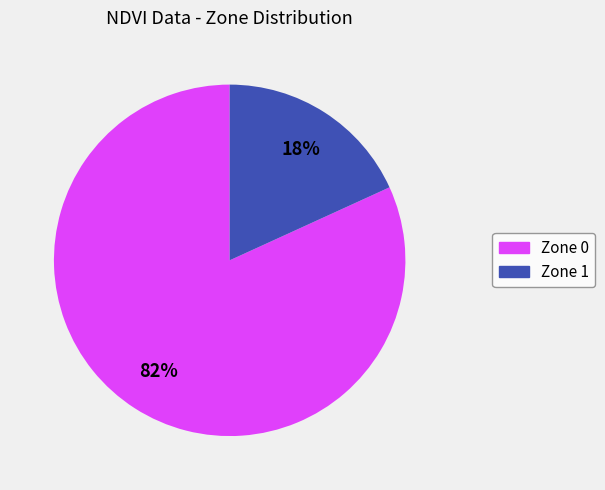

To the nearest percent, what portion does Zone 0 represent?

82%